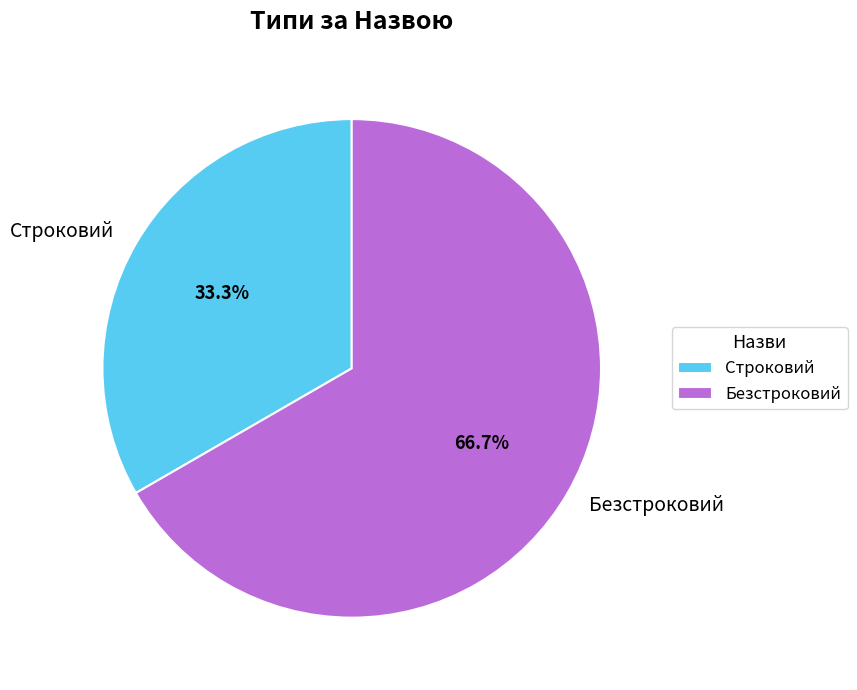

Which category has the smallest portion of the pie?

Строковий